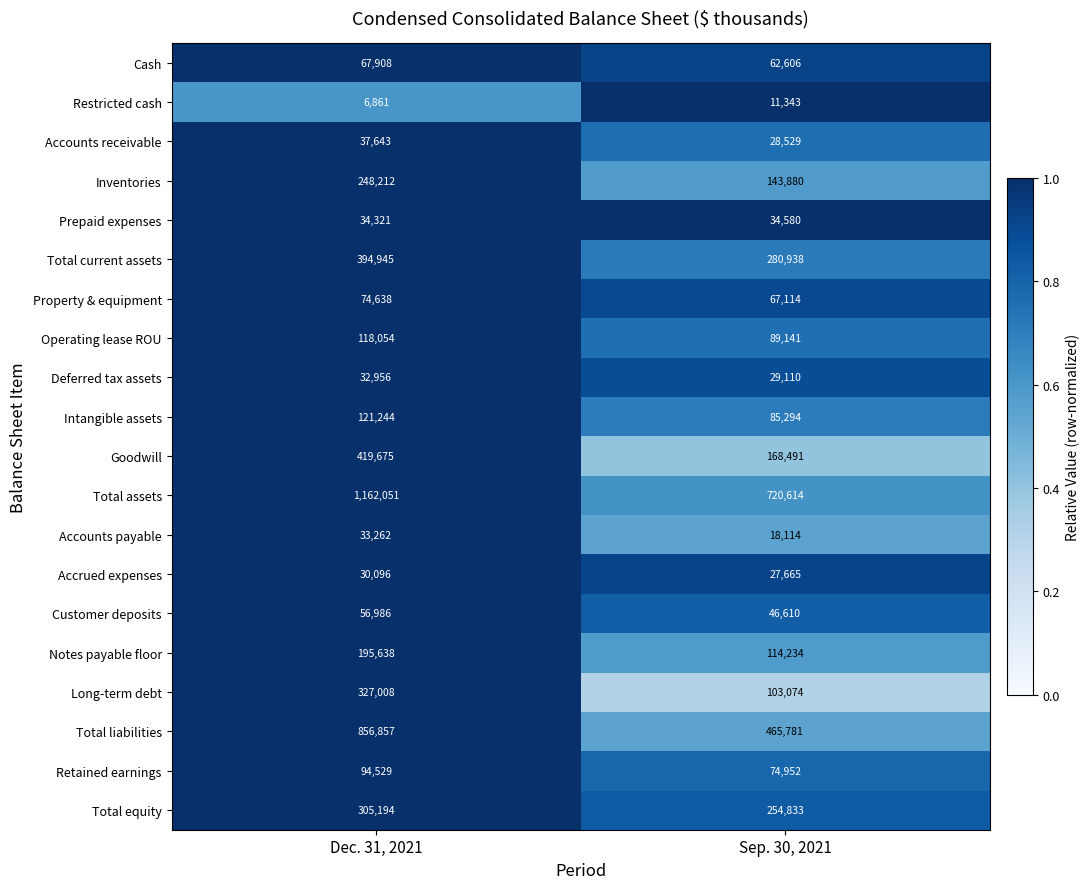

What is the sum of all Property & equipment values?

141752